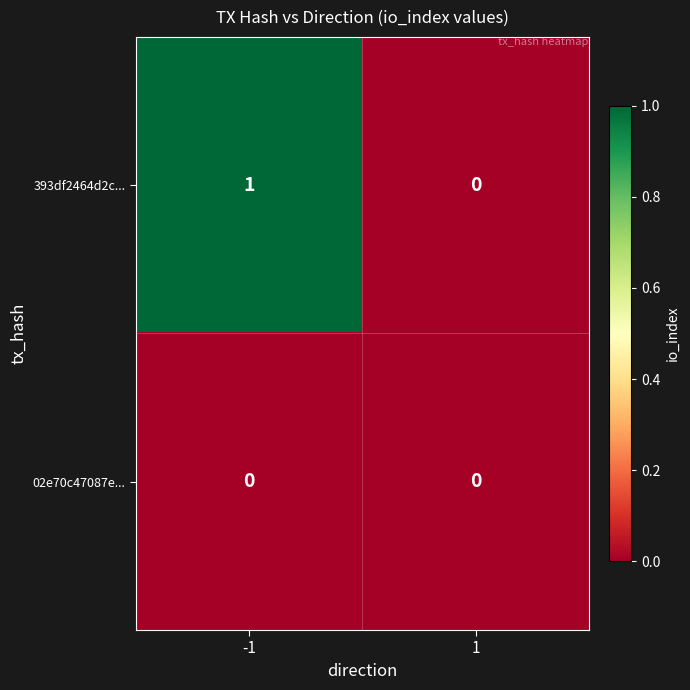

True or false: 393df2464d2c... has a value of 1 at -1.

True